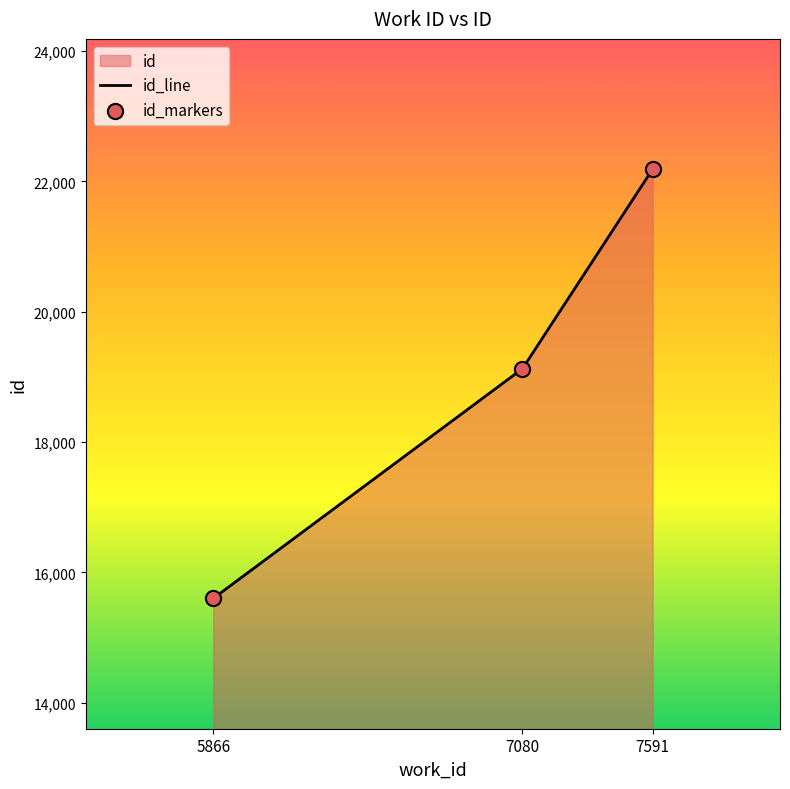

Which has a higher value, 7591 or 5866?

7591